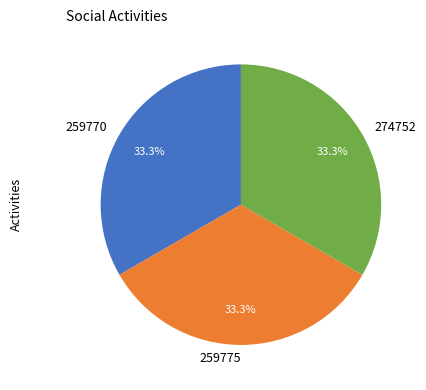

Count the number of slices in the pie.

3